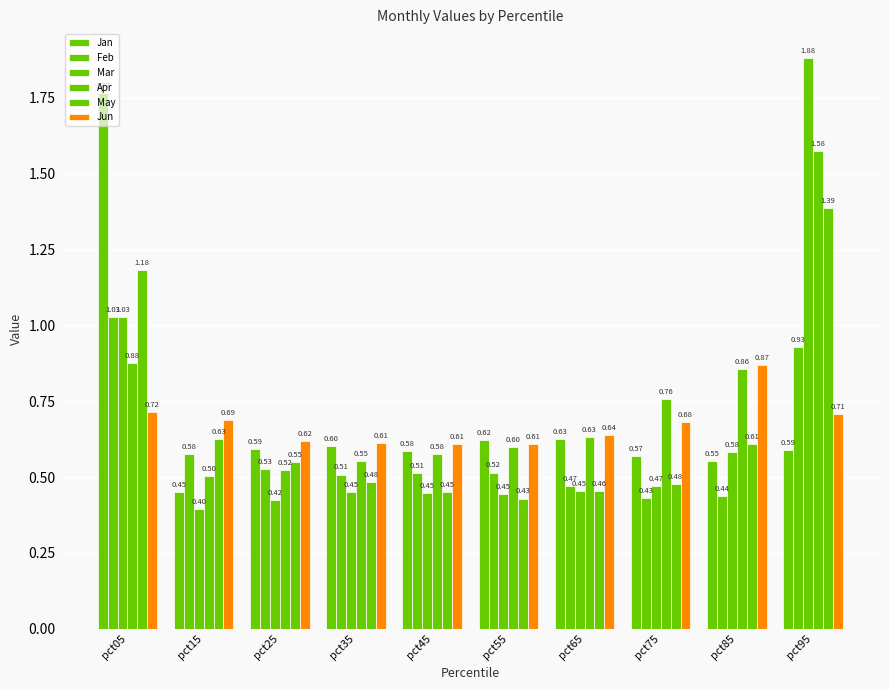

How many series are shown in this chart?

6